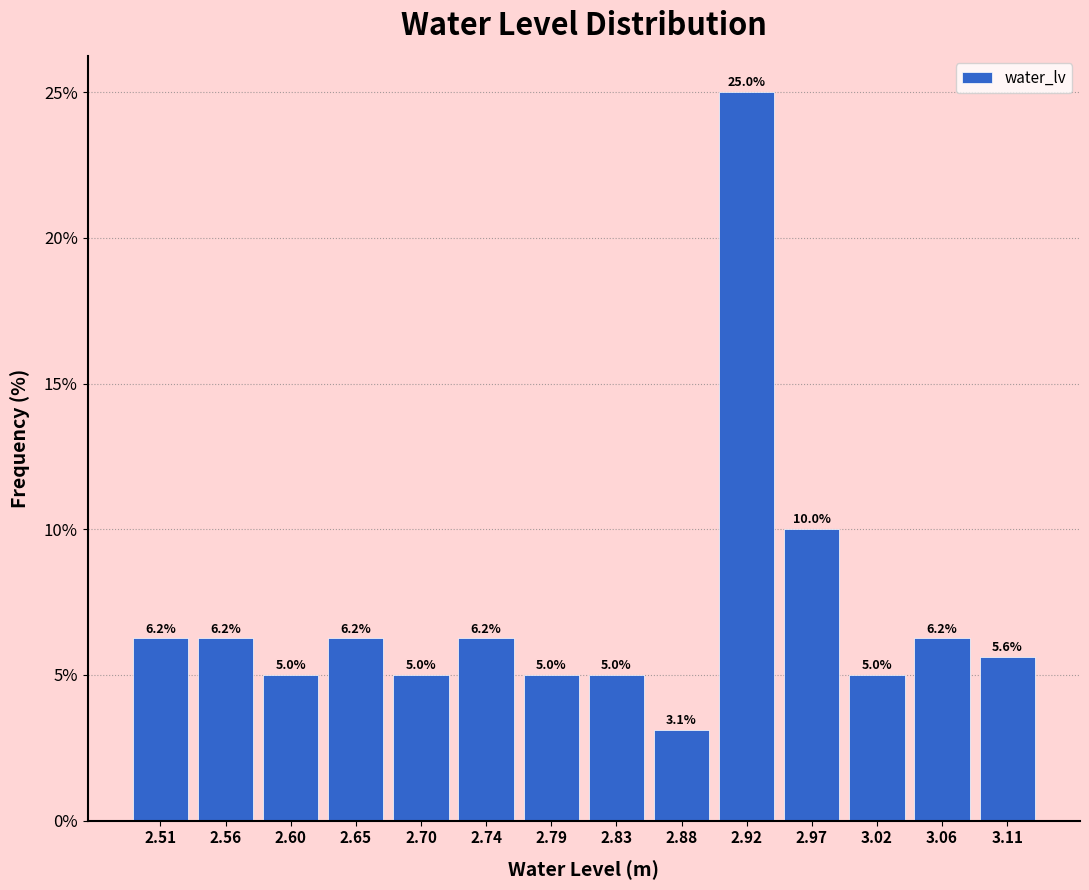

Reading left to right, list every bar in this chart as the range it spans on the x-axis followed by its height. The bar edges are not printed on the chart, so give them approximately, as read against the axis.

2.490 to 2.535: 6.2
2.535 to 2.580: 6.2
2.580 to 2.625: 5.0
2.625 to 2.675: 6.2
2.675 to 2.720: 5.0
2.720 to 2.765: 6.2
2.765 to 2.810: 5.0
2.810 to 2.855: 5.0
2.855 to 2.900: 3.1
2.900 to 2.945: 25.0
2.945 to 2.995: 10.0
2.995 to 3.040: 5.0
3.040 to 3.085: 6.2
3.085 to 3.130: 5.6